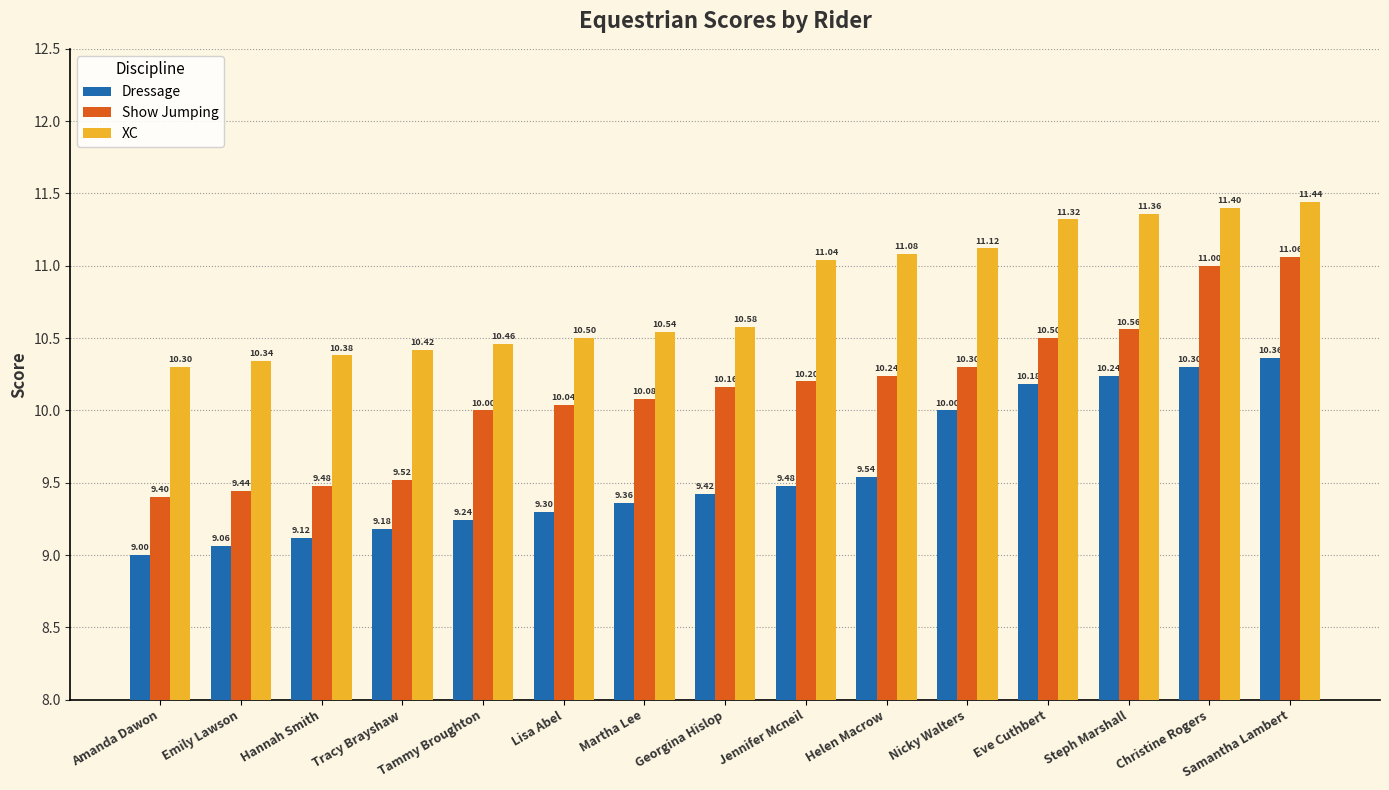

Which series has the largest total across all categories?

XC